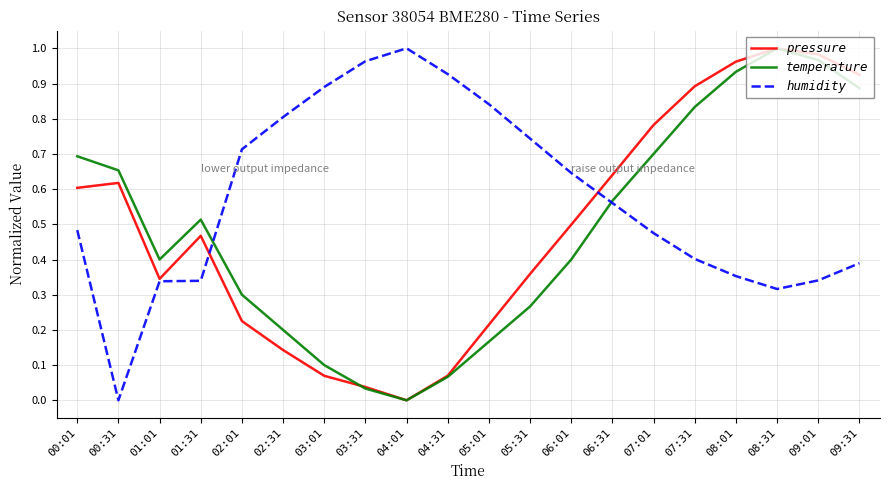

Between 00:01 and 04:01, which series saw the biggest shift?

temperature